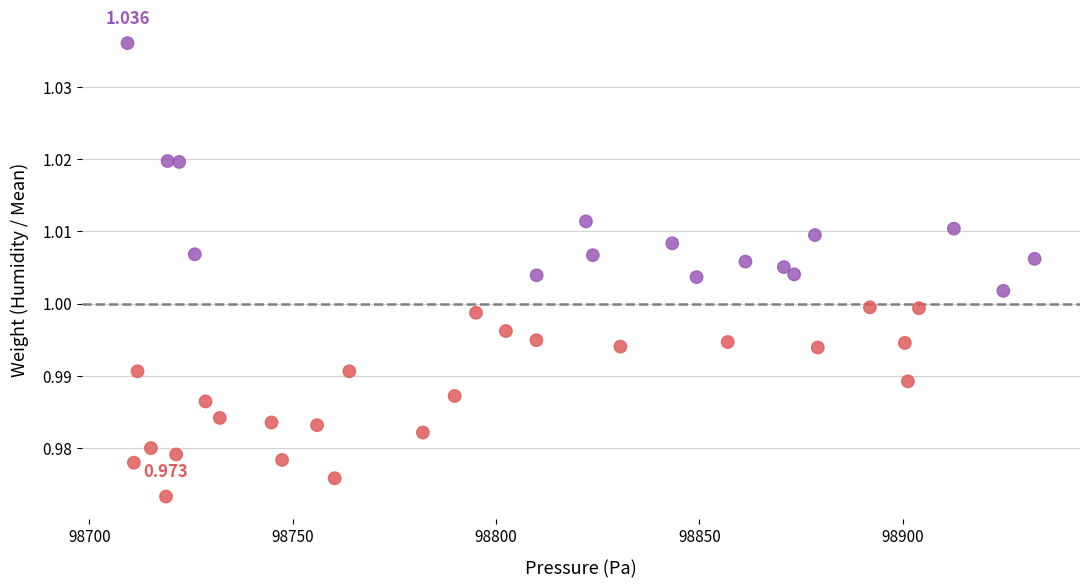

How many data points are displayed?

40